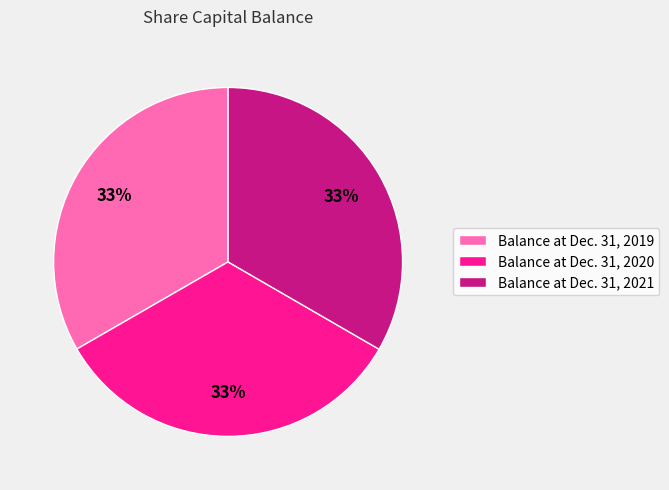

What percentage is the Balance at Dec. 31, 2020 slice, to the nearest percent?

33%